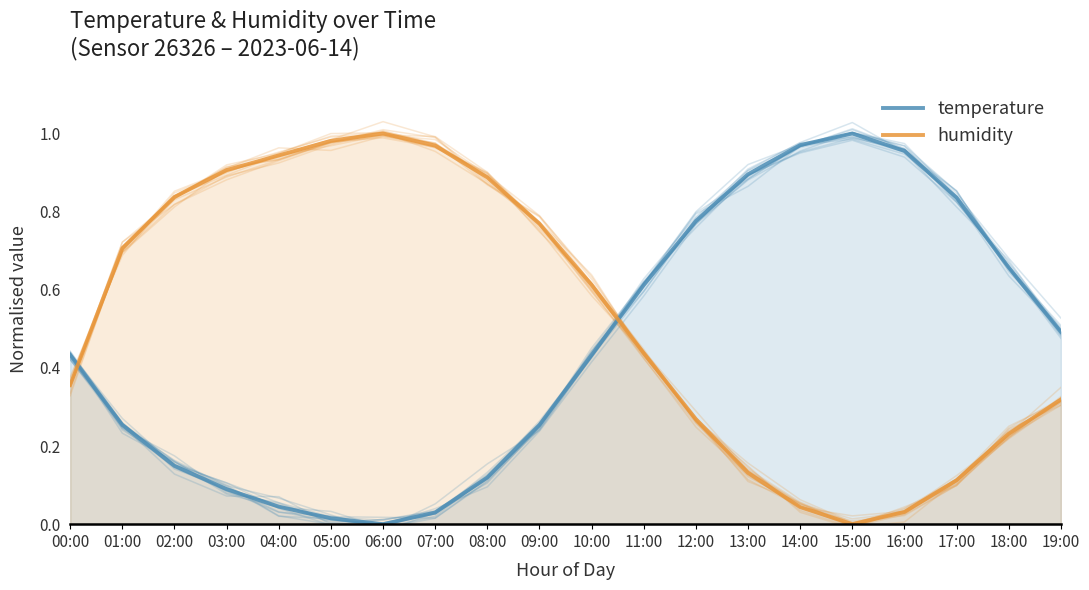

What are all the series names shown in the legend?

temperature, humidity